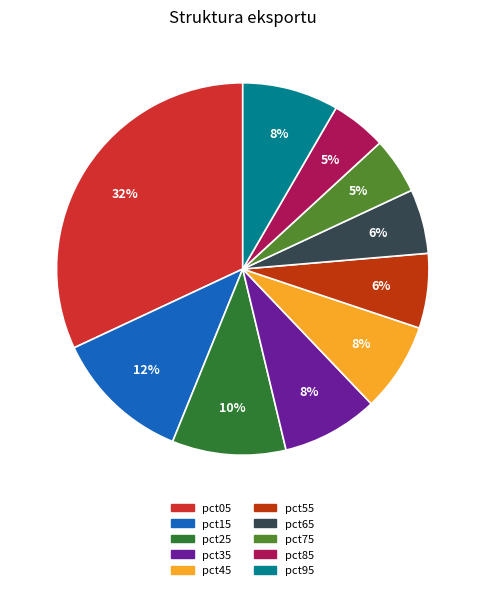

Do pct45 and pct85 together represent more than half of the pie?

No